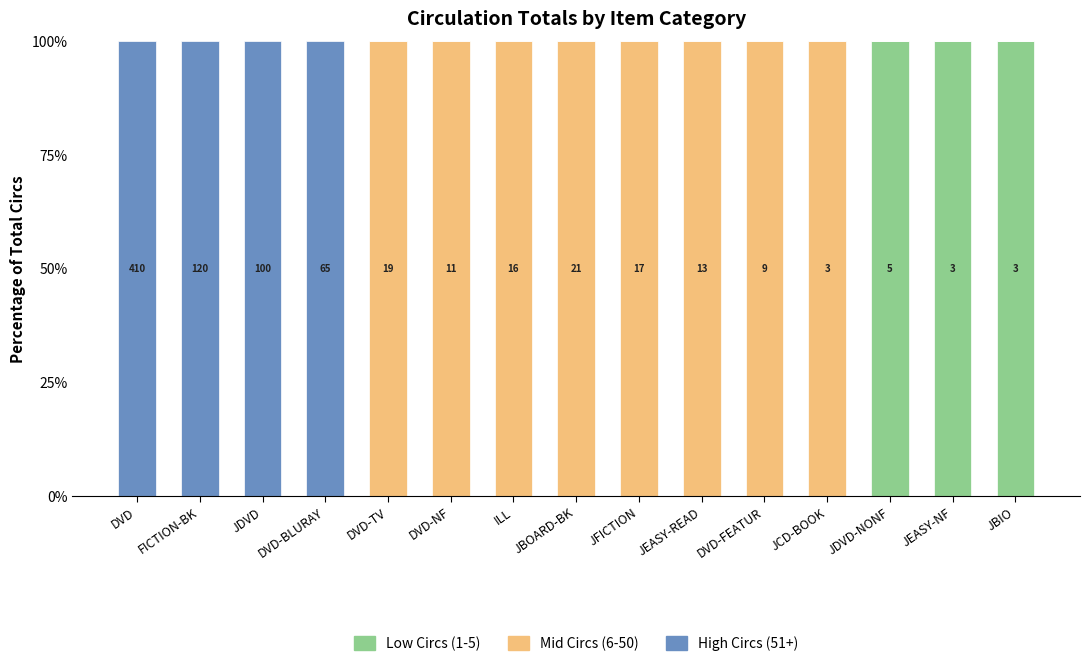

What is the highest value of the Low Circs (1-5) series?

100